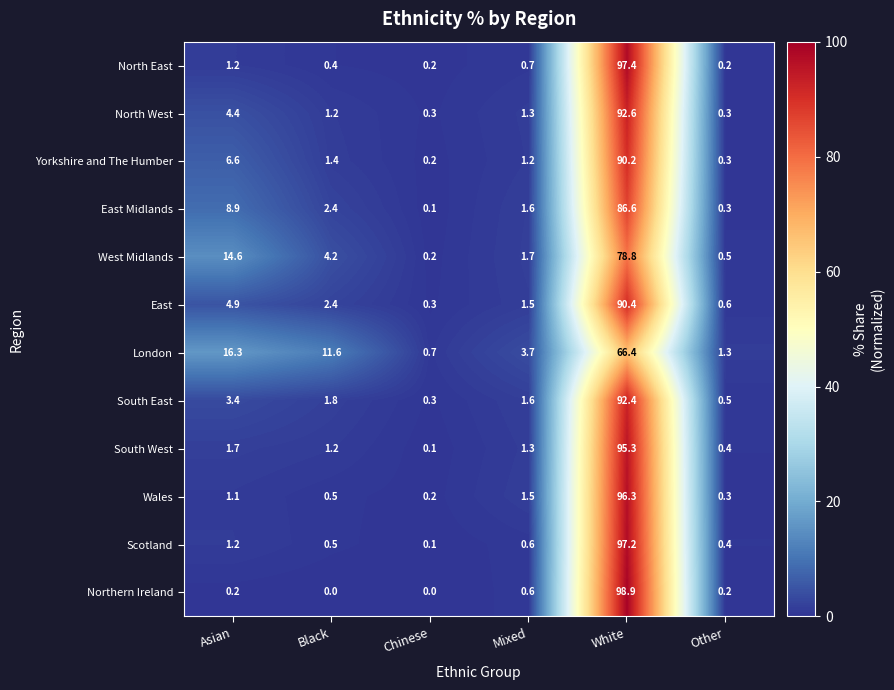

At which category is the sum across all series the highest?

White